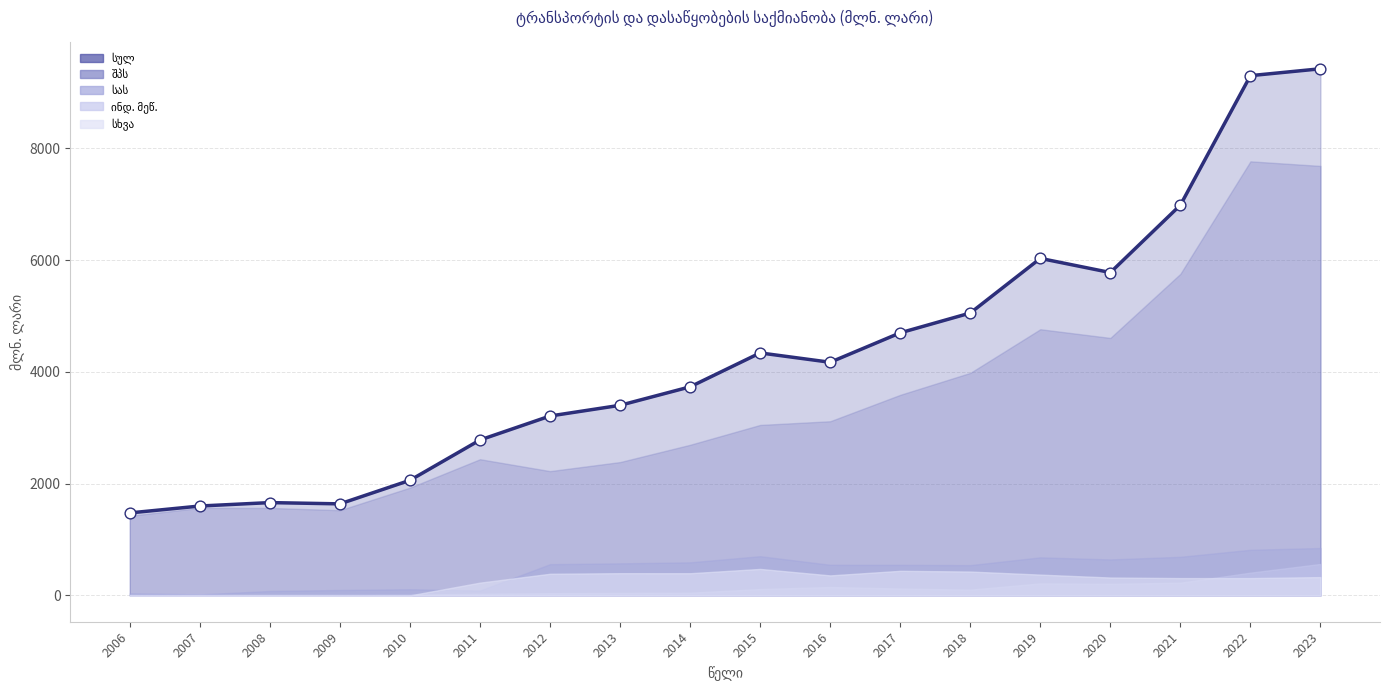

What are all the series names shown in the legend?

სულ, შპს, სას, ინდ. მეწ., სხვა